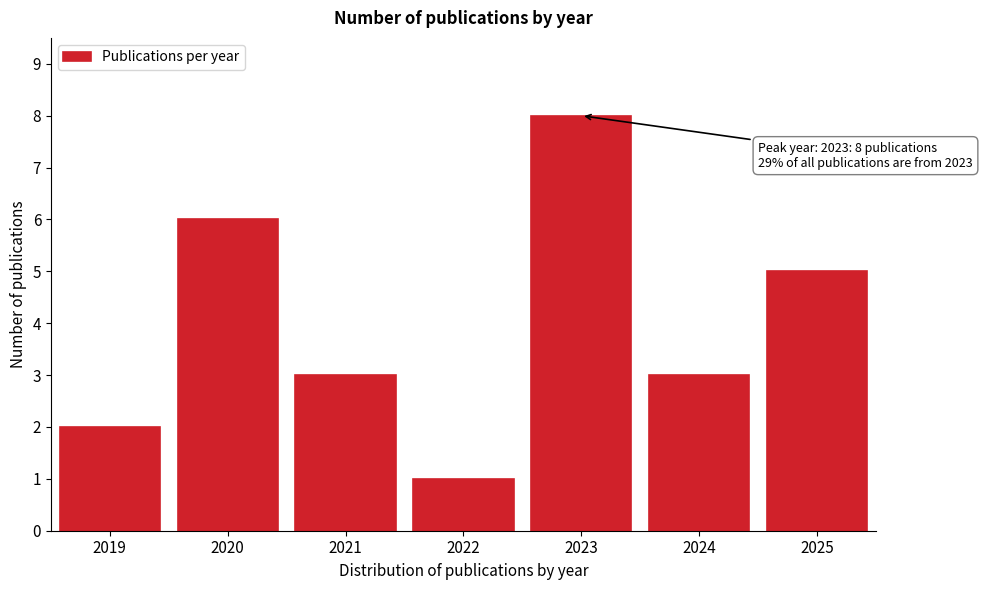

Reading left to right, list all the values displayed in this chart.

2019=2	2020=6	2021=3	2022=1	2023=8	2024=3	2025=5